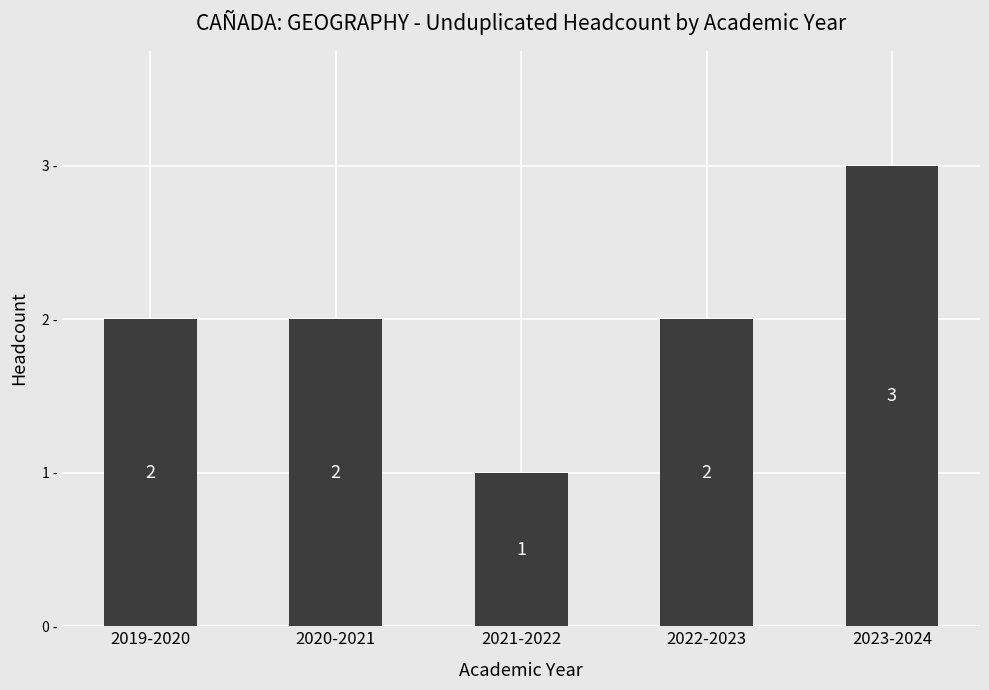

What is the label of the 3rd bar from the left?

2021-2022